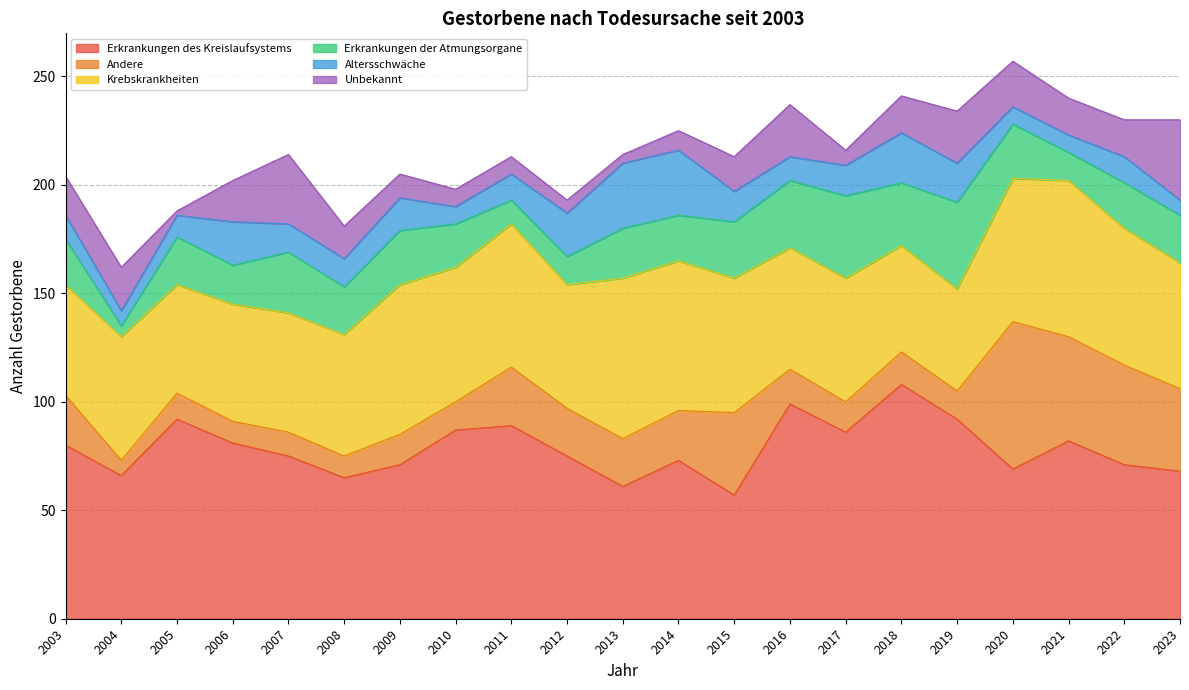

At which category does the chart reach its peak across all series?

2018